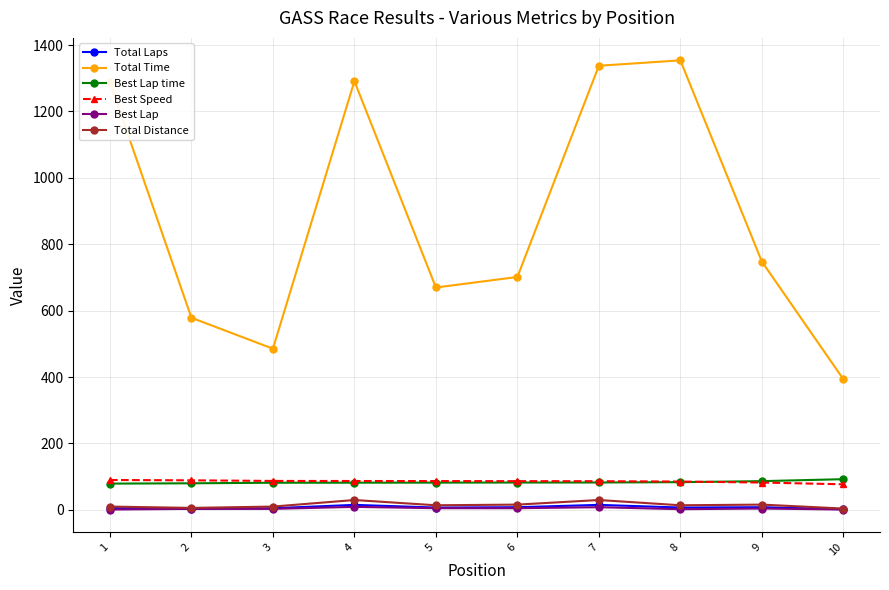

Between 7 and 9, which series saw the biggest shift?

Total Time